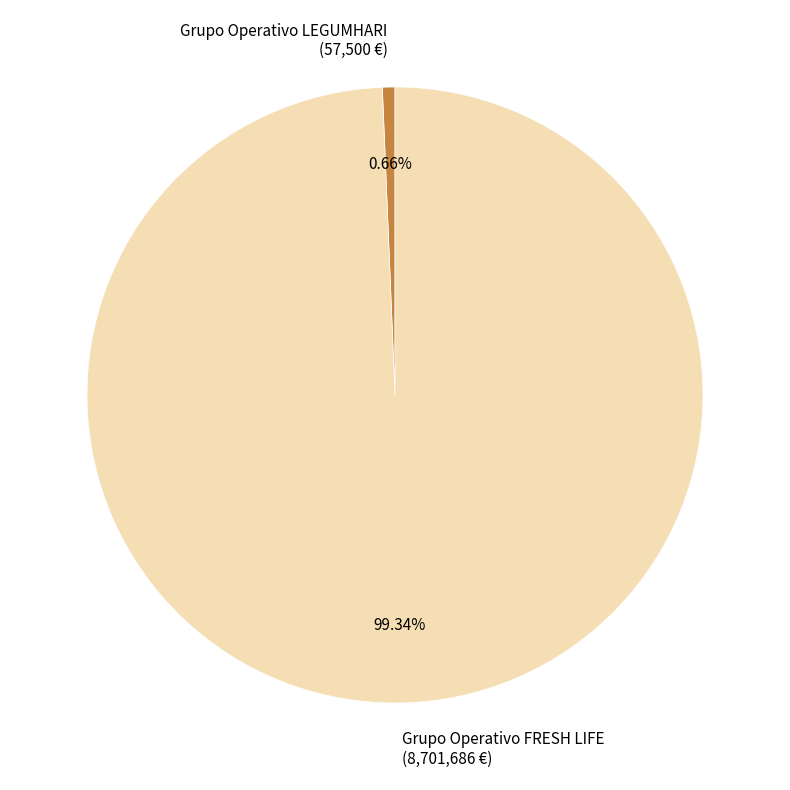

To the nearest percent, what is the average slice percentage?

50%